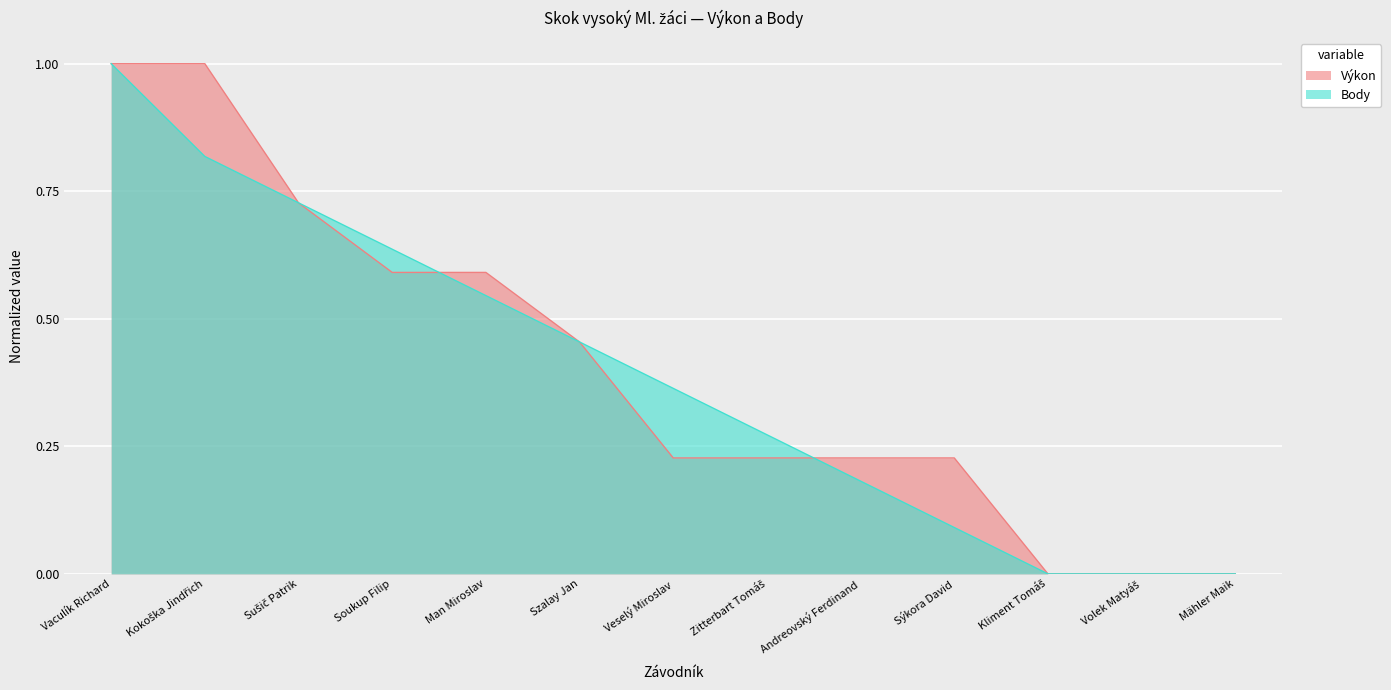

Which series changed the most between Andreovský Ferdinand and Sýkora David?

Body